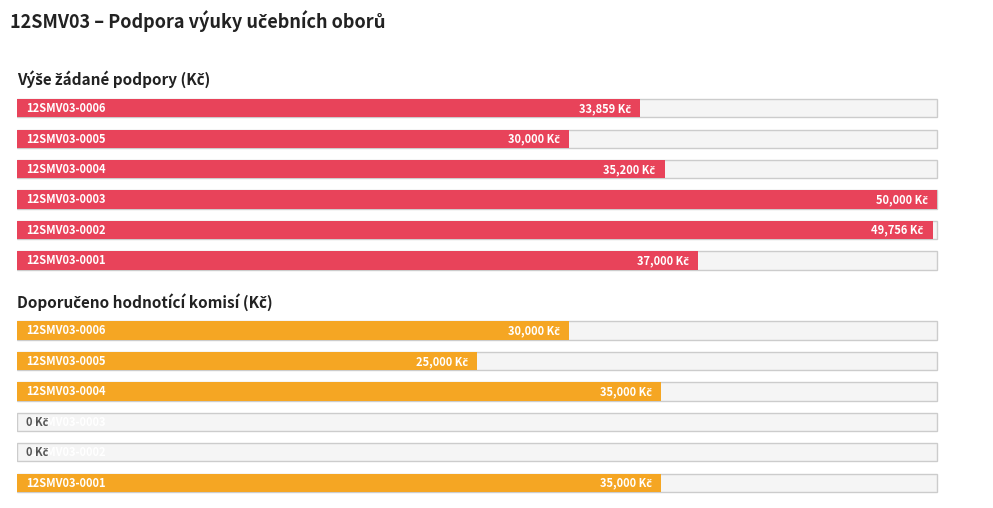

True or false: Doporuceno (Kc) has a value of 11950 at 12SMV03-0003.

False